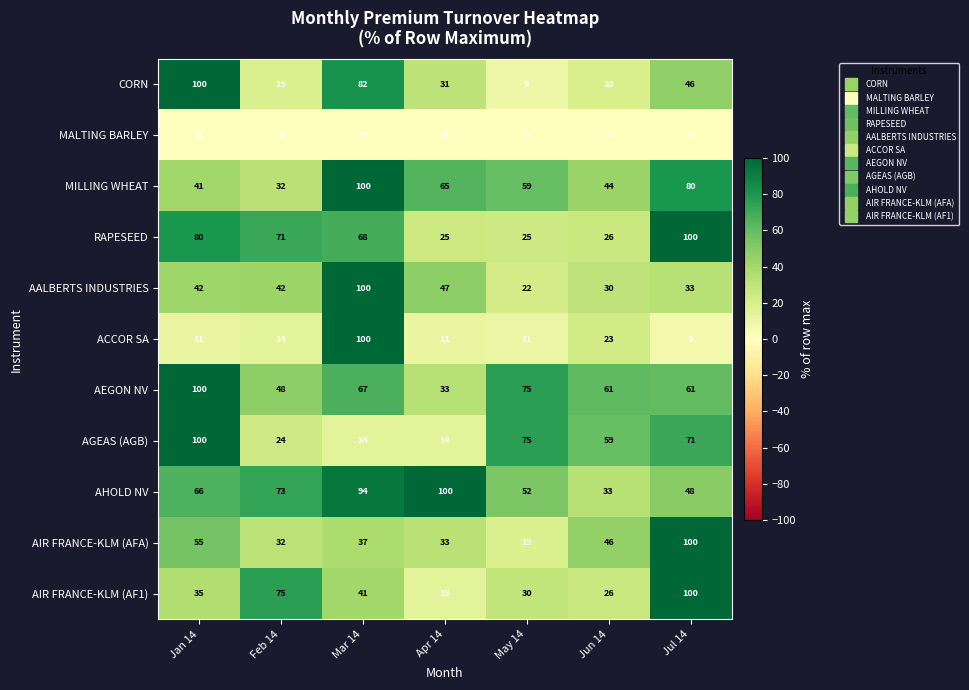

How many data points in RAPESEED are less than 68?

3